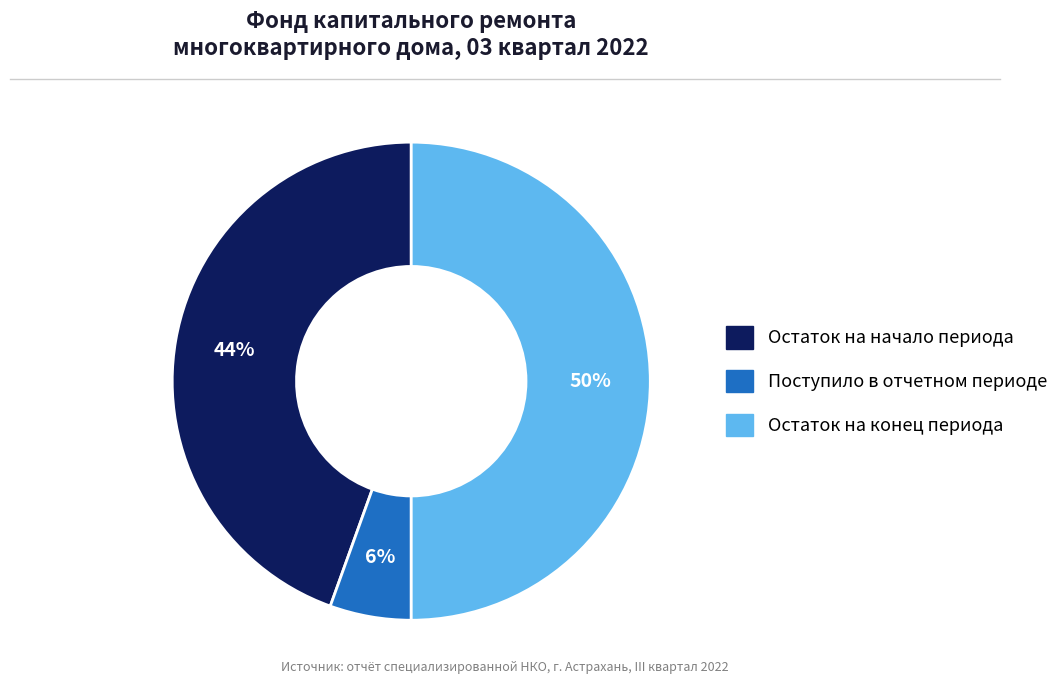

Do Остаток на начало периода and Остаток на конец периода together represent more than half of the pie?

Yes